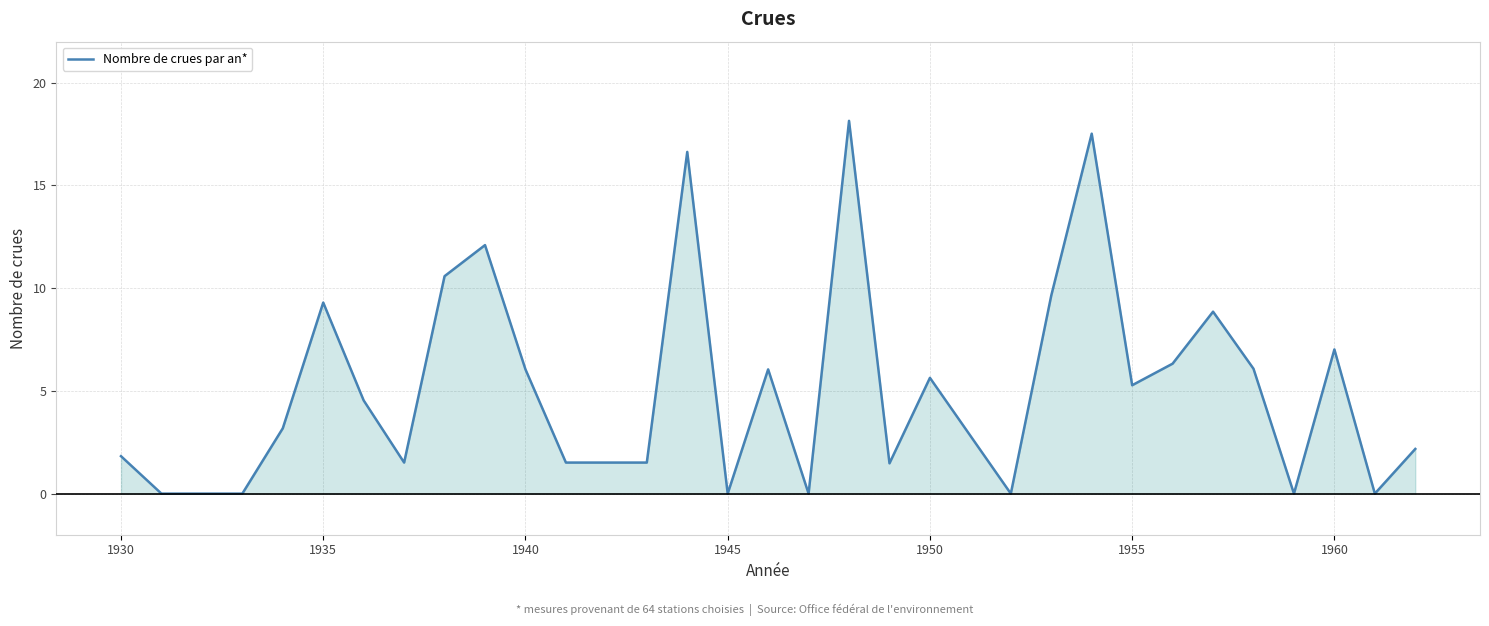

What is the difference between the maximum and minimum values?

18.1